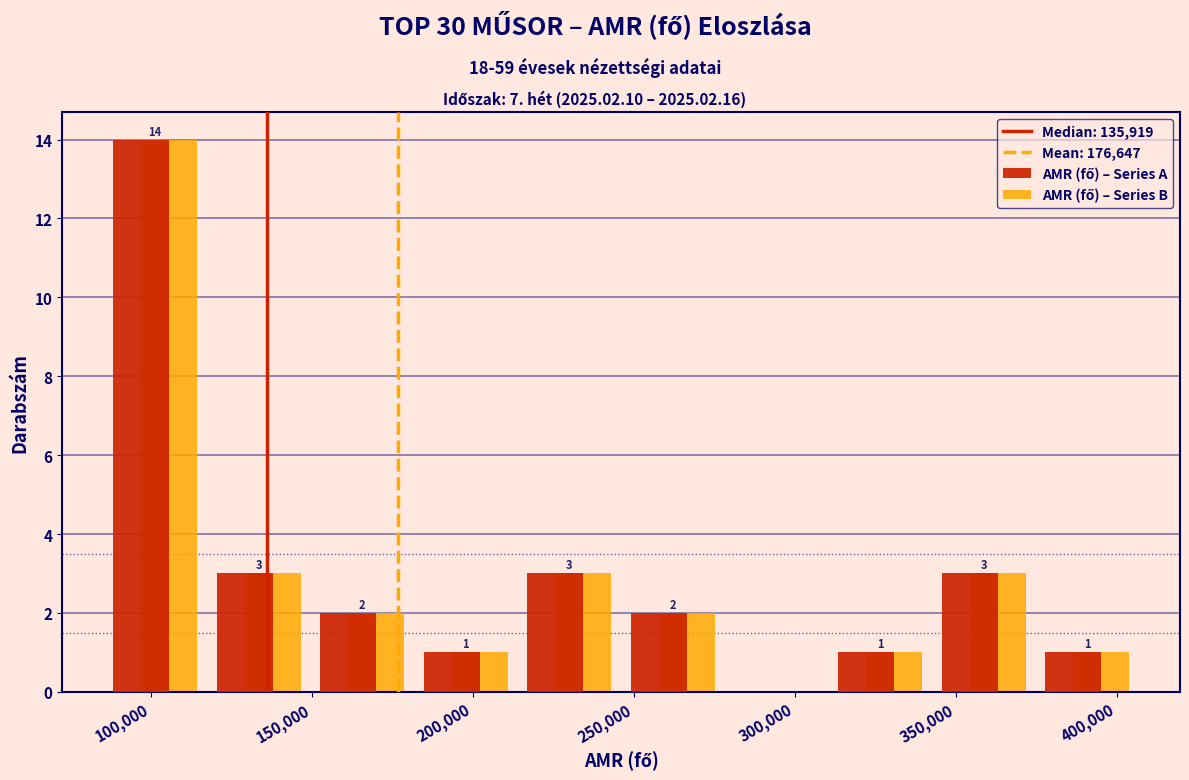

In the AMR (fő) – Series B series, which range on the x-axis has the tallest bar?

85000 to 115000